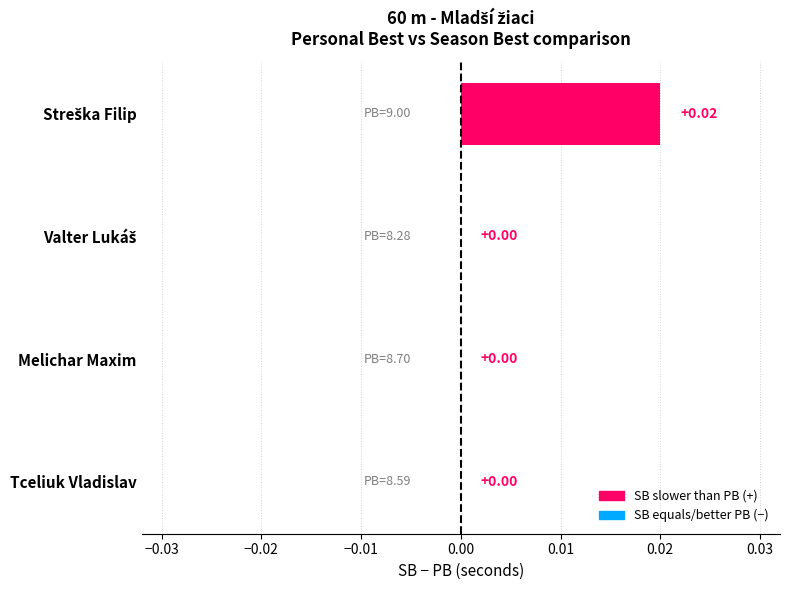

Between Tceliuk Vladislav and Melichar Maxim, which is larger?

Melichar Maxim